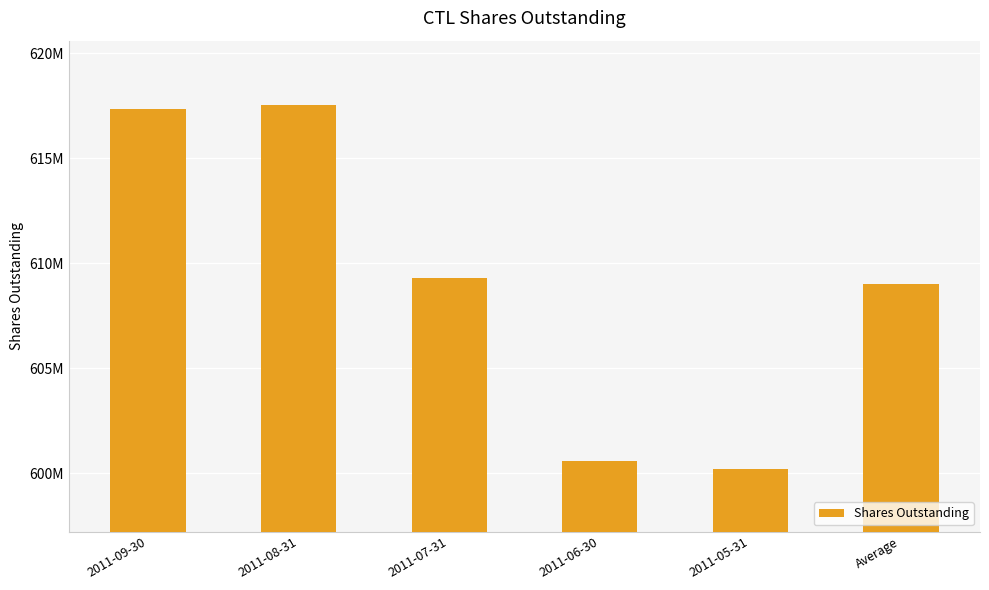

Does the chart contain any negative values?

No